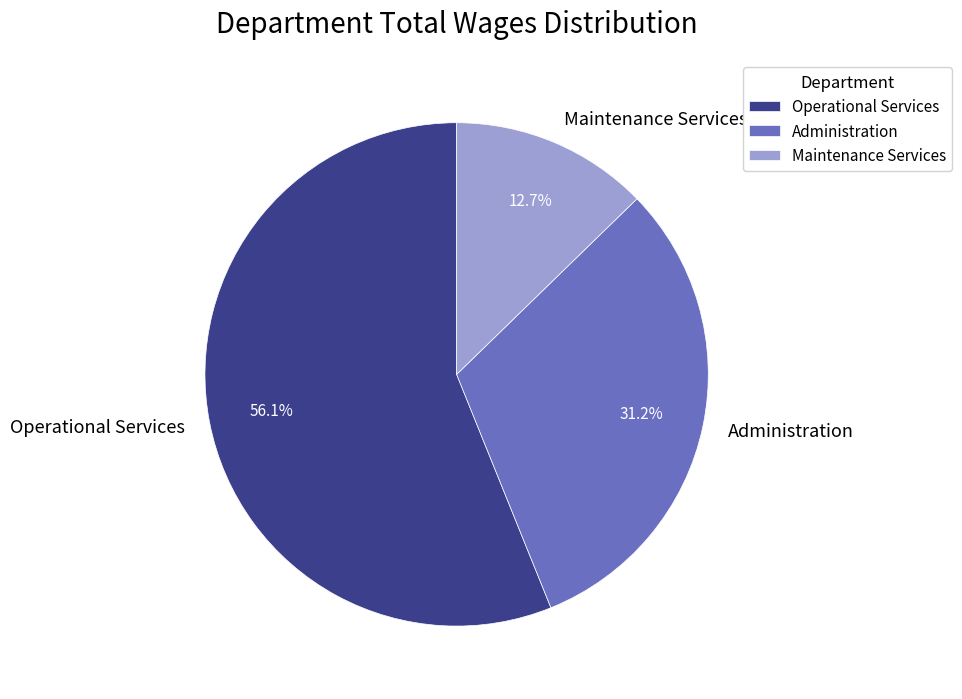

What is the largest slice in the pie chart?

Operational Services